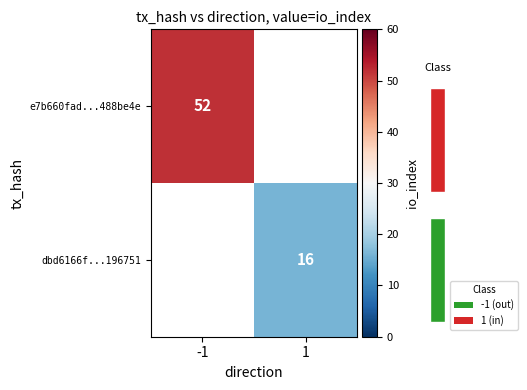

Is the value of dbd6166f...196751 at -1 greater than the value of e7b660fad...488be4e at 1?

No